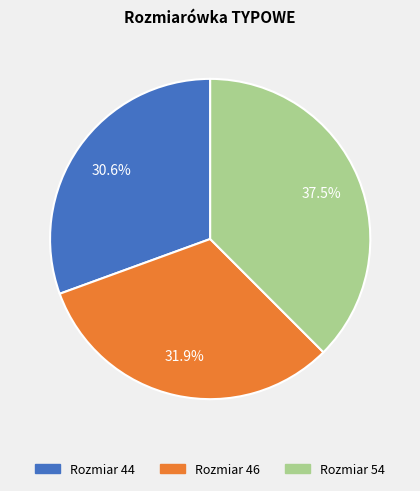

Between Rozmiar 54 and Rozmiar 46, which is larger?

Rozmiar 54